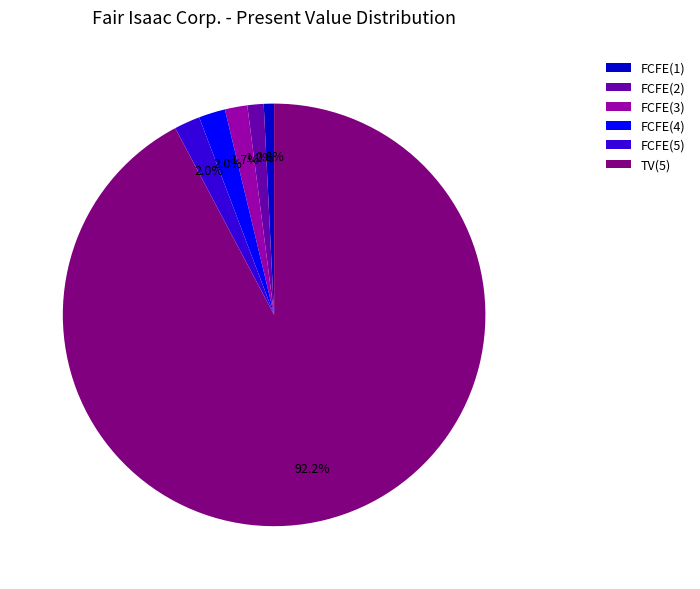

Combined, what portion of the pie is FCFE(4) and FCFE(5)?

4.0%